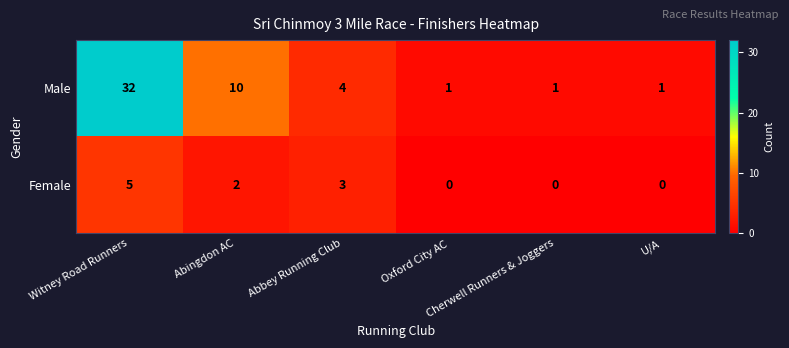

What is the difference between the maximum and second lowest values in the Female series?

5